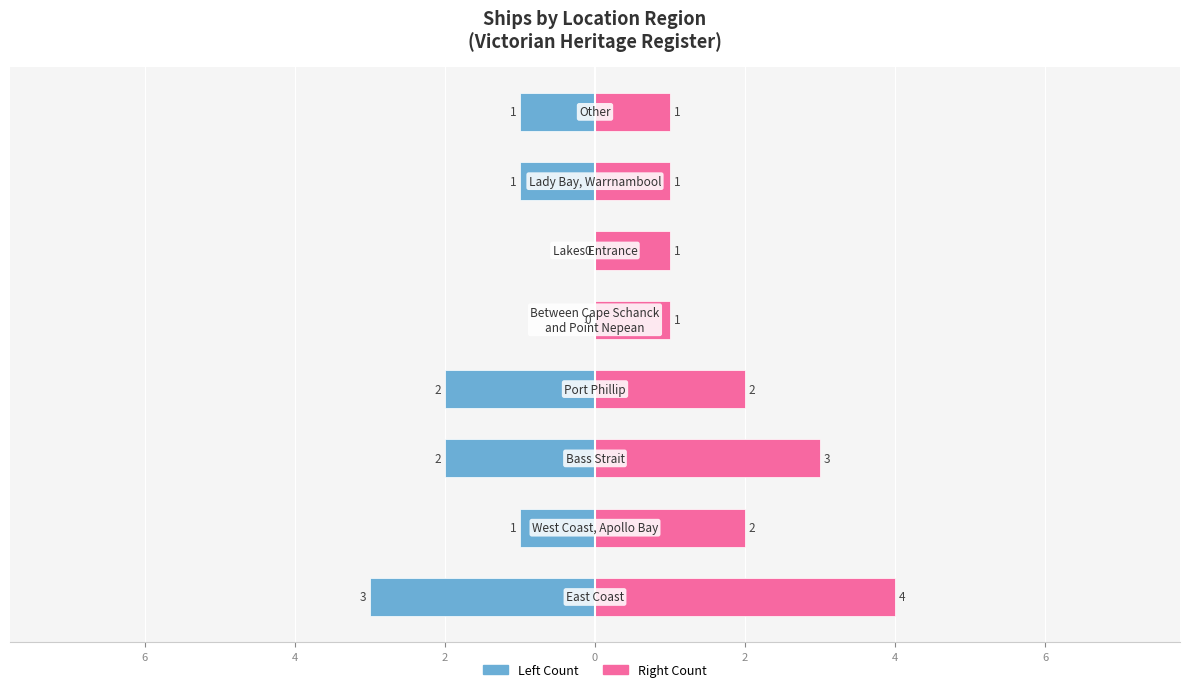

Between 2 and 4, which series saw the biggest shift?

Count (left)